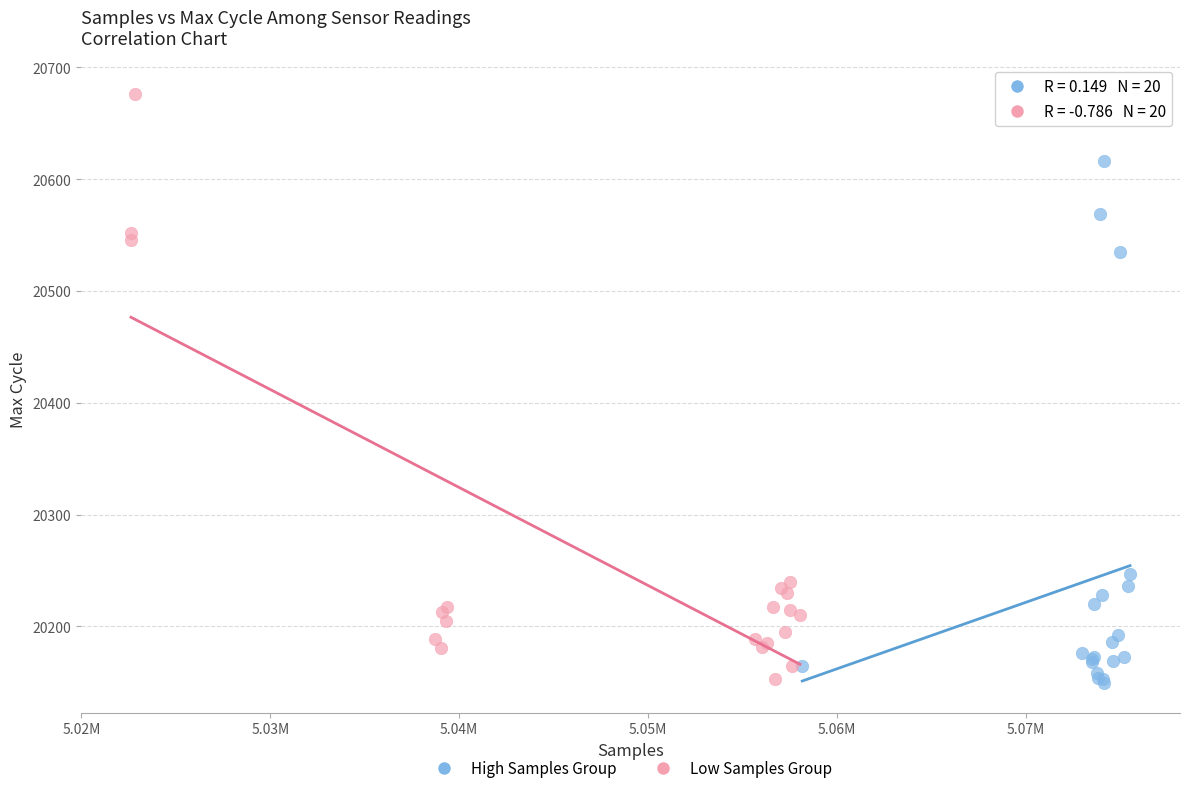

Which series has the widest spread of Y values?

Low Samples Group